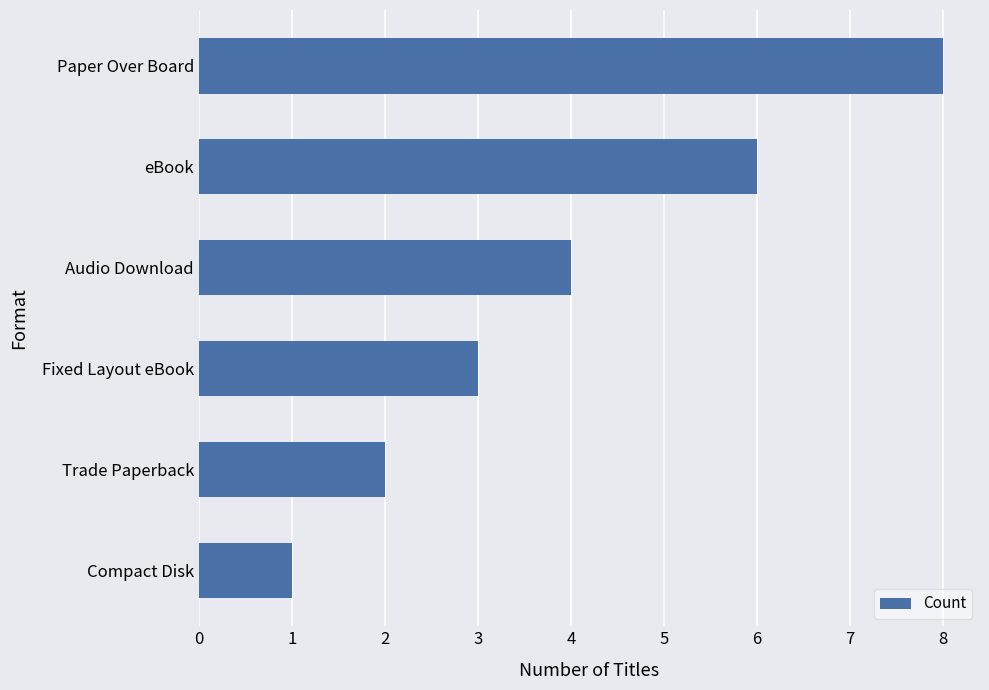

What is the sum of all values?

24